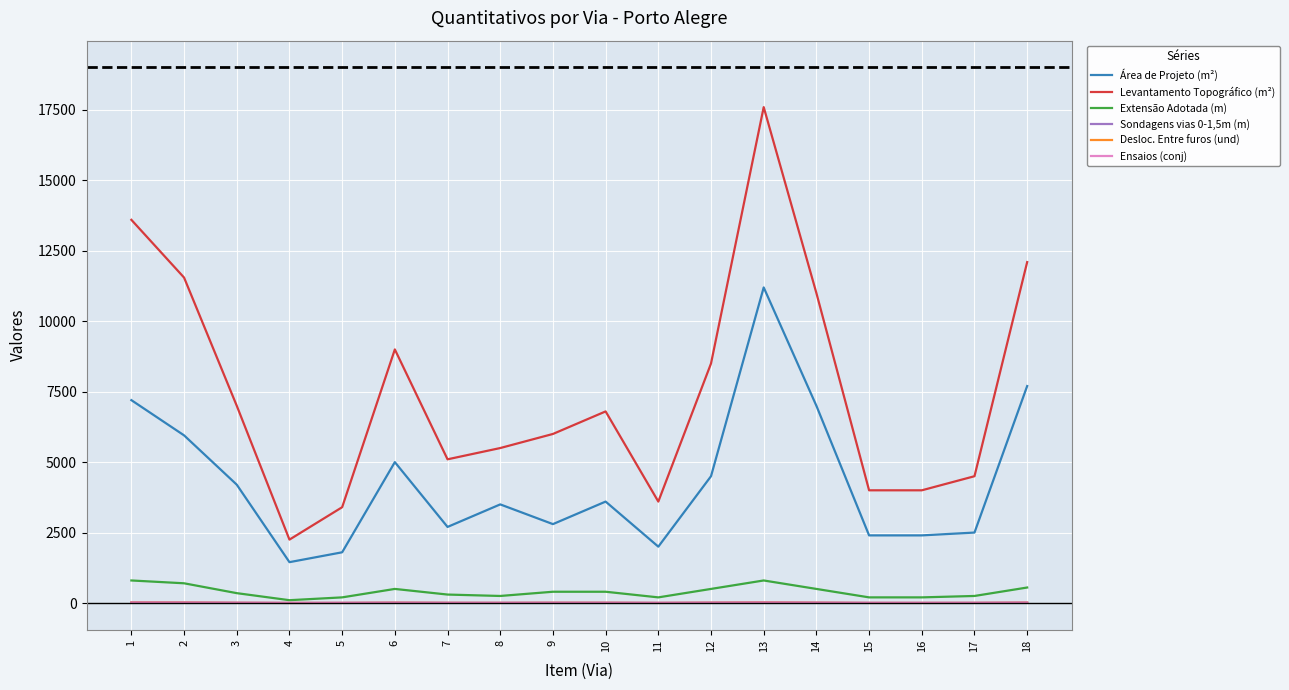

True or false: Extensão Adotada (m) and Área de Projeto (m²) intersect in this chart.

False